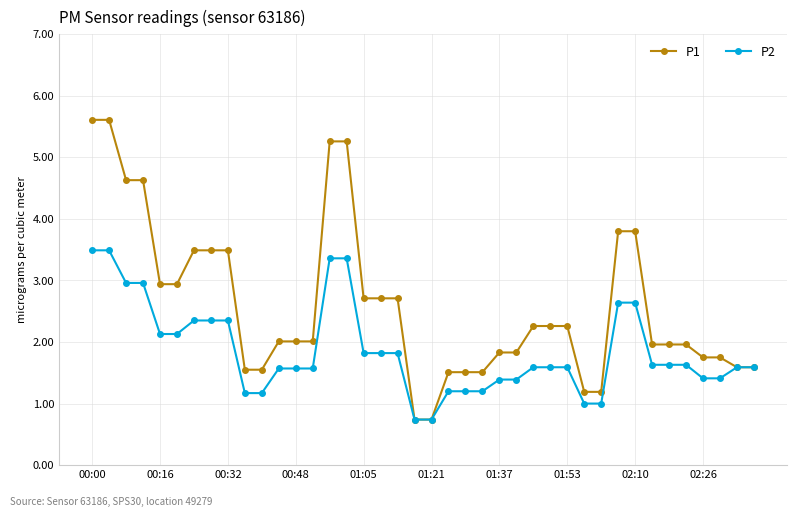

Reading left to right, extract all data points from this chart.

P1: 5.6	5.6	4.6	4.6	2.9	2.9	3.5	3.5	3.5	1.6	1.6	2.0	2.0	2.0	5.3	5.3	2.7	2.7	2.7	0.7	0.7	1.5	1.5	1.5	1.8	1.8	2.3	2.3	2.3	1.2	1.2	3.8	3.8	2.0	2.0	2.0	1.8	1.8	1.6	1.6
P2: 3.5	3.5	3.0	3.0	2.1	2.1	2.4	2.4	2.4	1.2	1.2	1.6	1.6	1.6	3.4	3.4	1.8	1.8	1.8	0.7	0.7	1.2	1.2	1.2	1.4	1.4	1.6	1.6	1.6	1.0	1.0	2.6	2.6	1.6	1.6	1.6	1.4	1.4	1.6	1.6